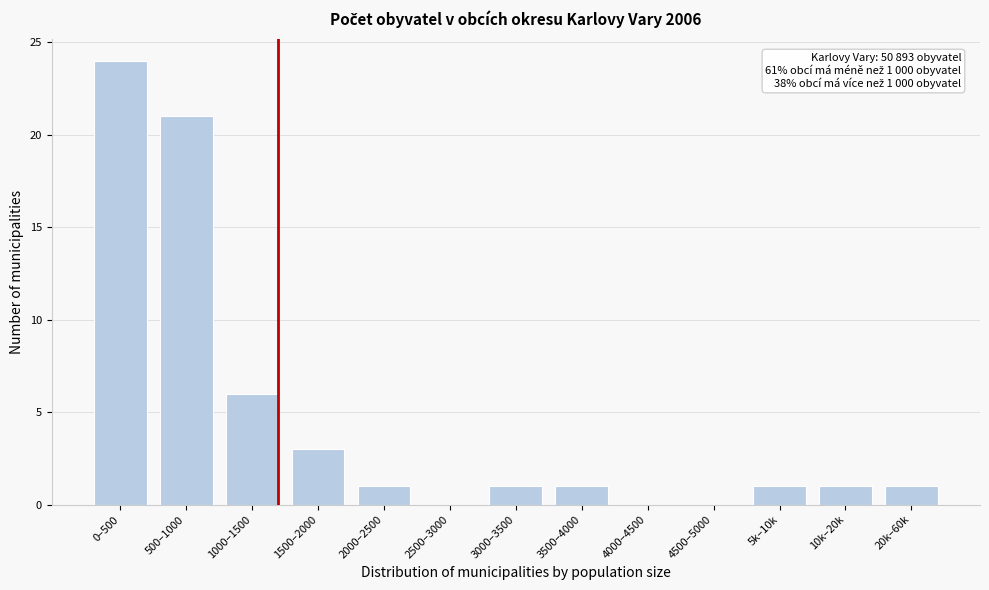

Reading left to right, what are all the values shown in this chart?

0–500=24	500–1000=21	1000–1500=6	1500–2000=3	2000–2500=1	2500–3000=0	3000–3500=1	3500–4000=1	4000–4500=0	4500–5000=0	5k–10k=1	10k–20k=1	20k–60k=1